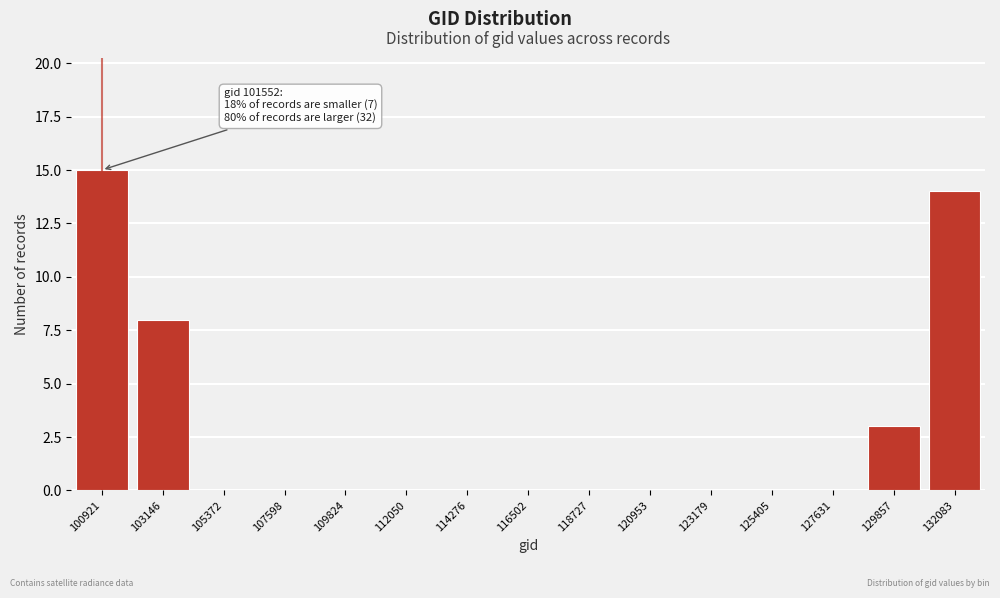

Reading left to right, extract all data points from this chart.

100921=15	103146=8	105372=0	107598=0	109824=0	112050=0	114276=0	116502=0	118727=0	120953=0	123179=0	125405=0	127631=0	129857=3	132083=14